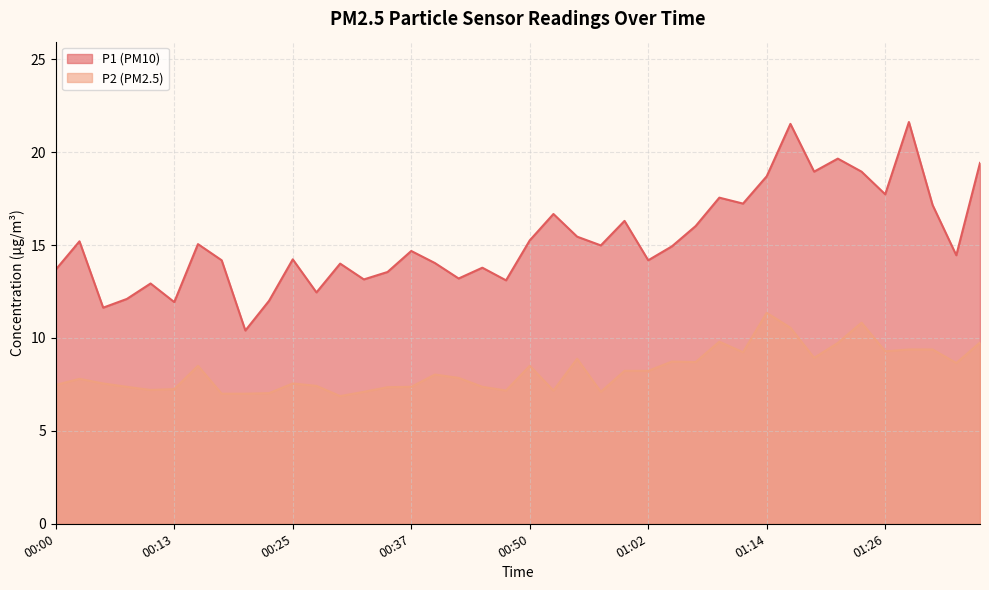

Between 01:17 and 01:29, which is larger?

01:29